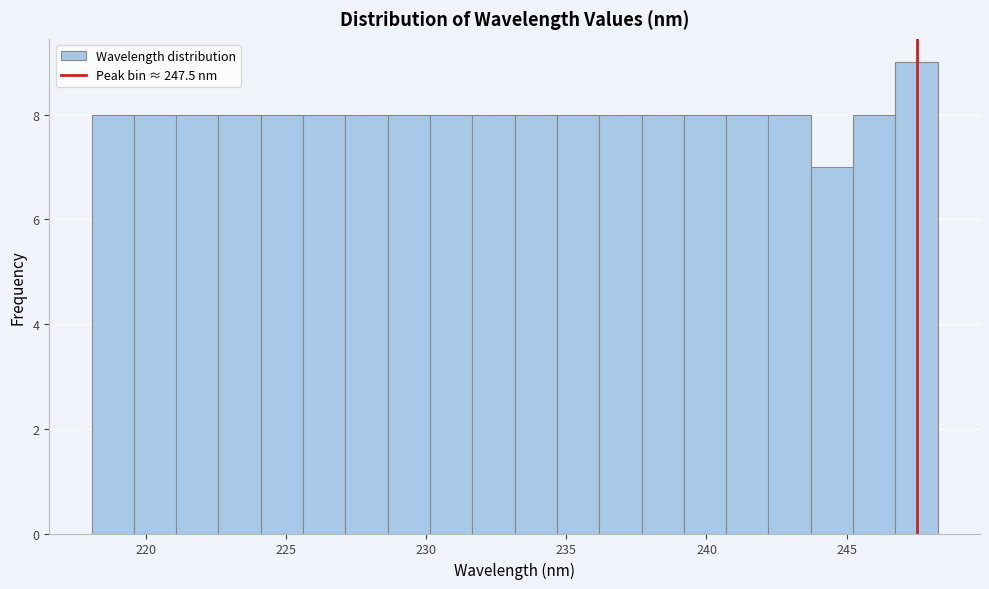

Around what value on the x-axis is the tallest bar? Give the approximate position of its centre, as read against the axis.

247.5